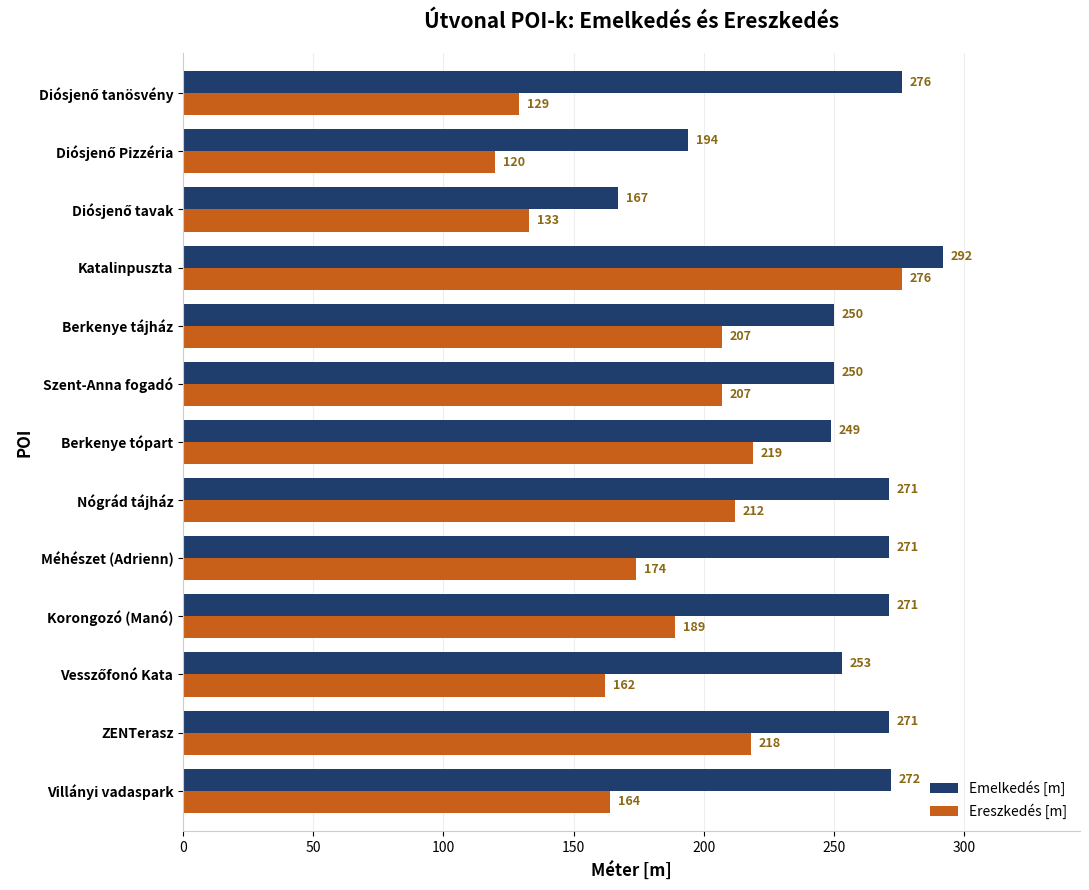

What is the average value of the Ereszkedés [m] series?

185